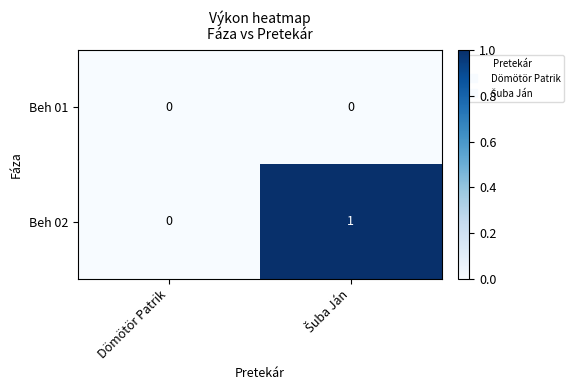

Which series has the largest total across all categories?

Beh 02